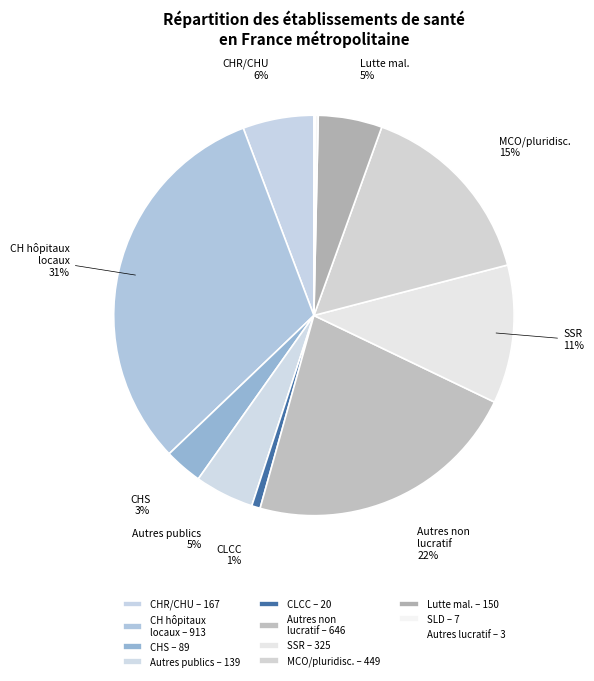

Is there any slice that represents more than half of the pie?

No